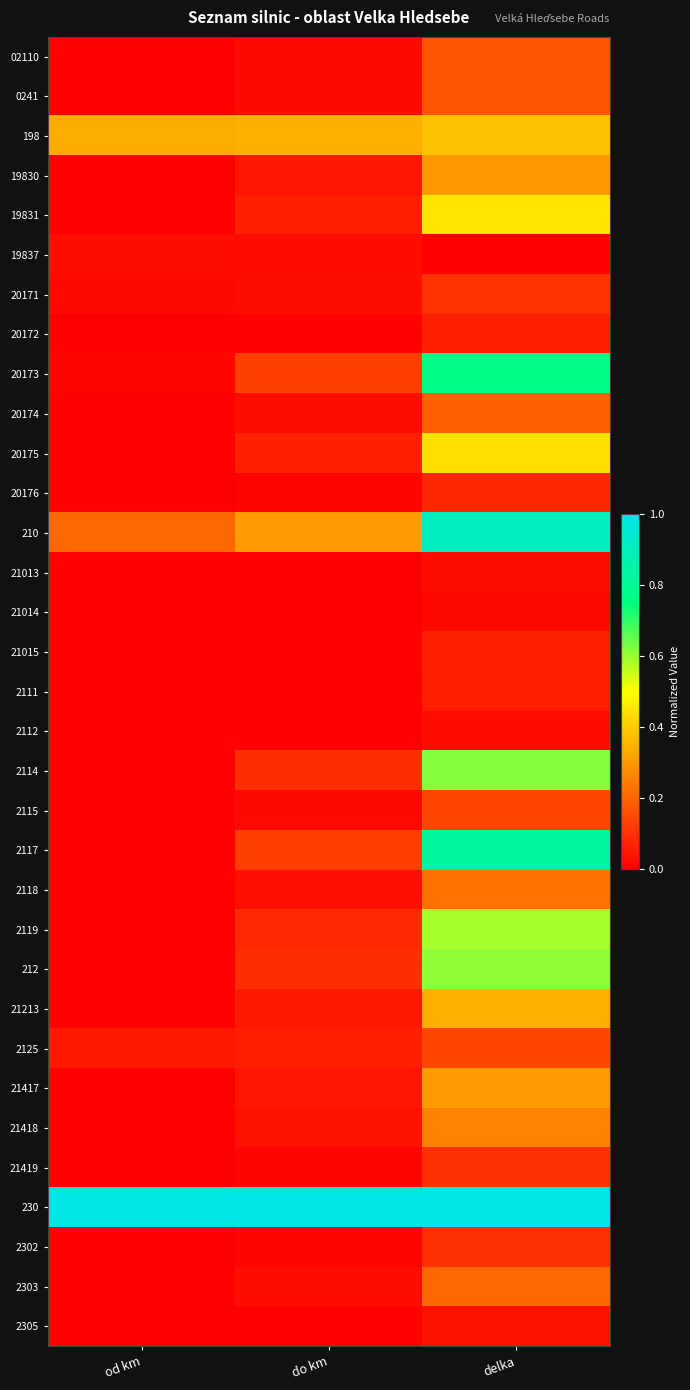

At which category is the sum across all series the highest?

delka